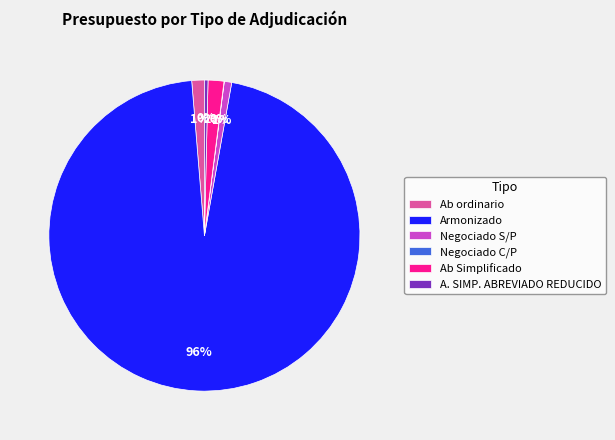

What is the ratio of the value at Ab Simplificado to the value at A. SIMP. ABREVIADO REDUCIDO?

4.4